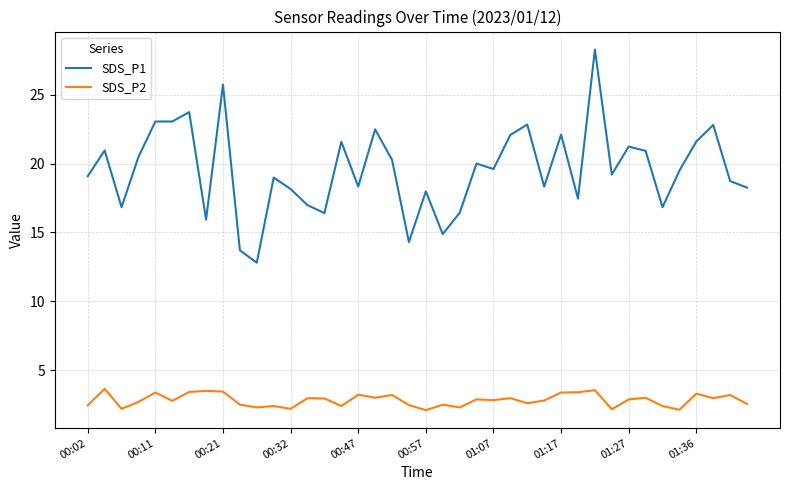

What is the lowest value of the SDS_P1 series?

12.8